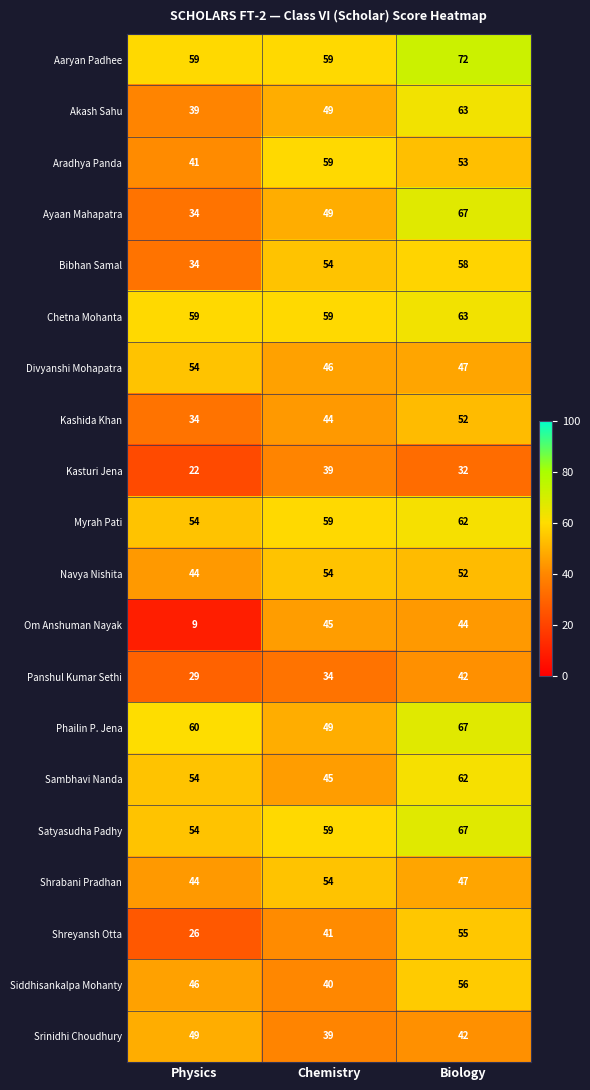

At how many categories does at least one series exceed 63?

1